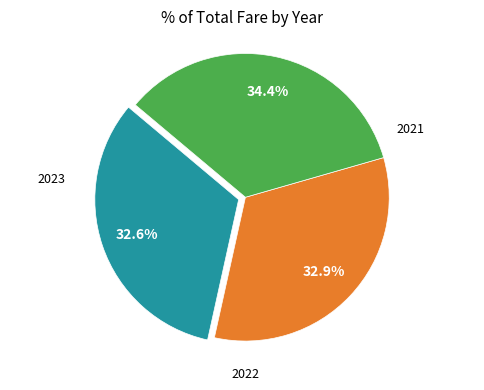

Is there any slice that represents more than half of the pie?

No